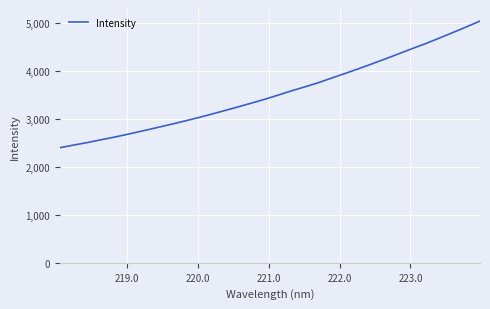

What is the greatest value displayed?

5047.5